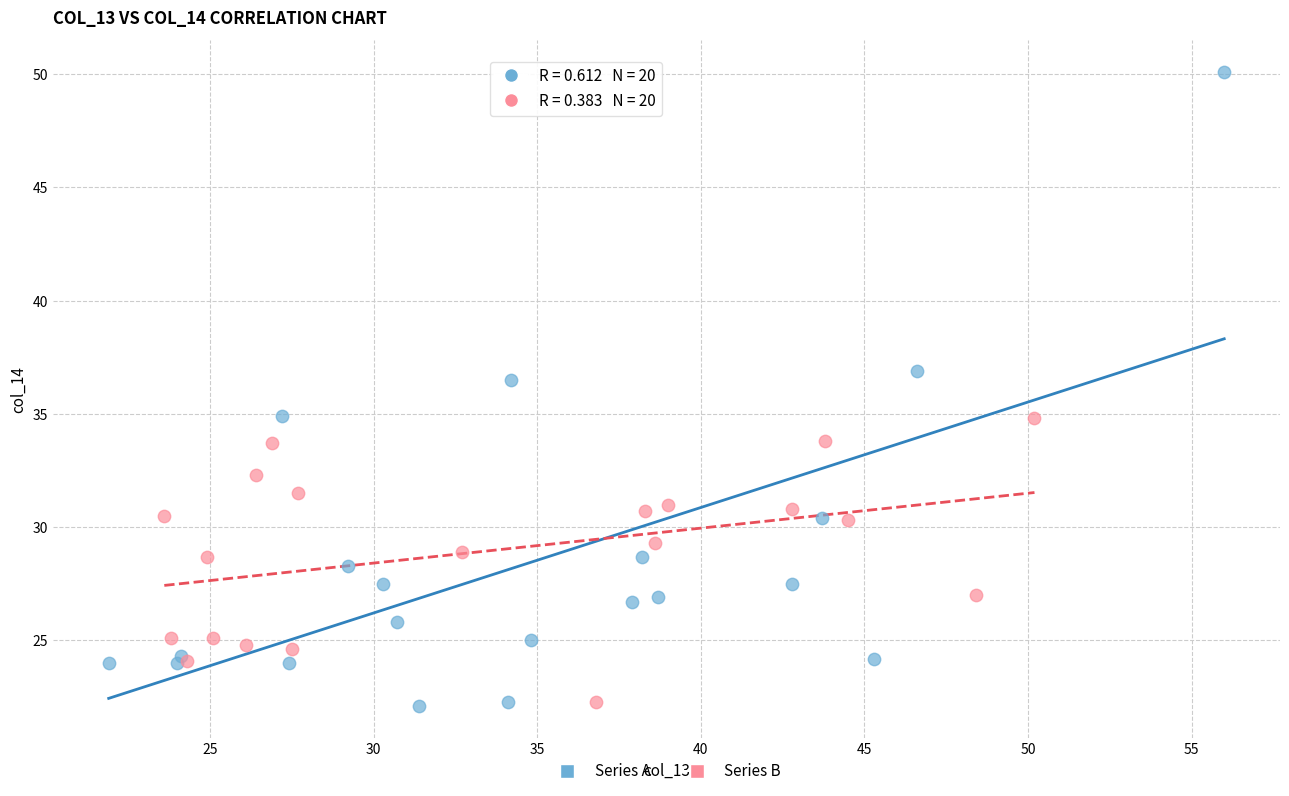

Which series has the widest spread of Y values?

Series A